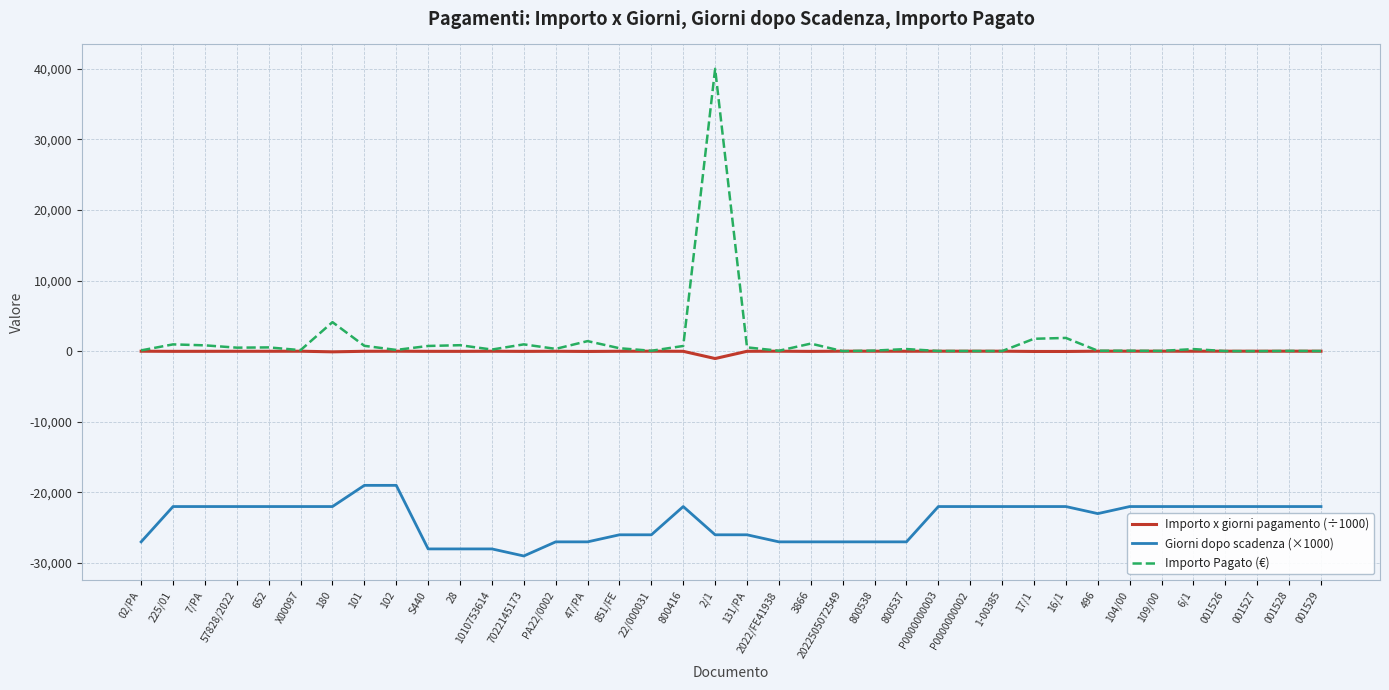

Rank the series by their maximum value, from highest to lowest.

Importo Pagato (€), Importo x giorni pagamento (÷1000), Giorni dopo scadenza (×1000)